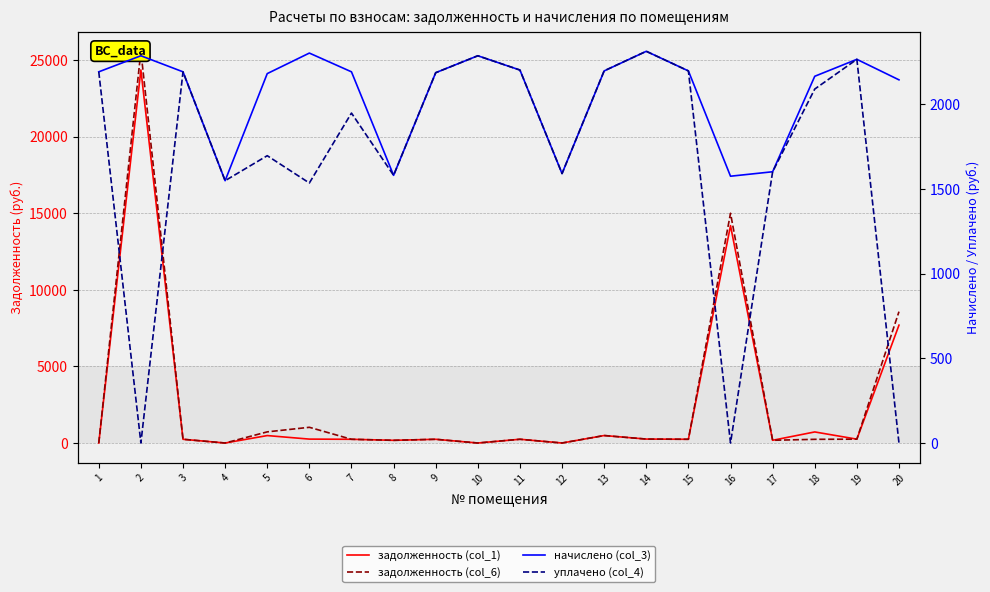

At which category is the sum across all series the highest?

2